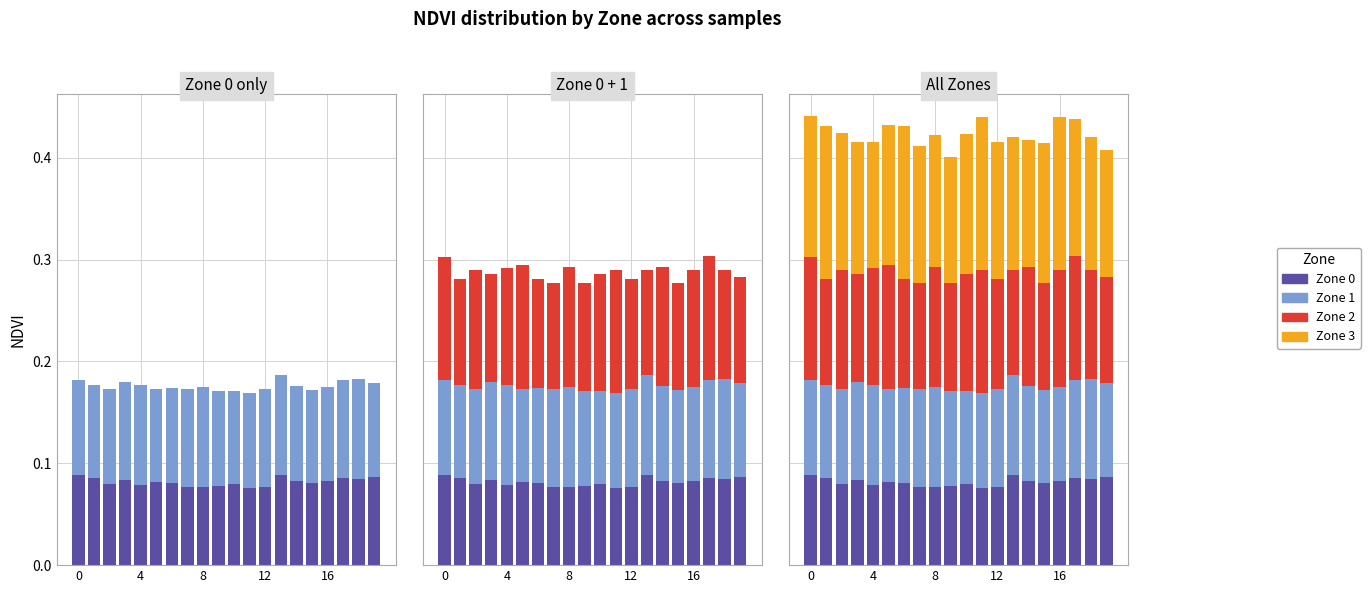

What is the maximum value for Zone 0?

0.1